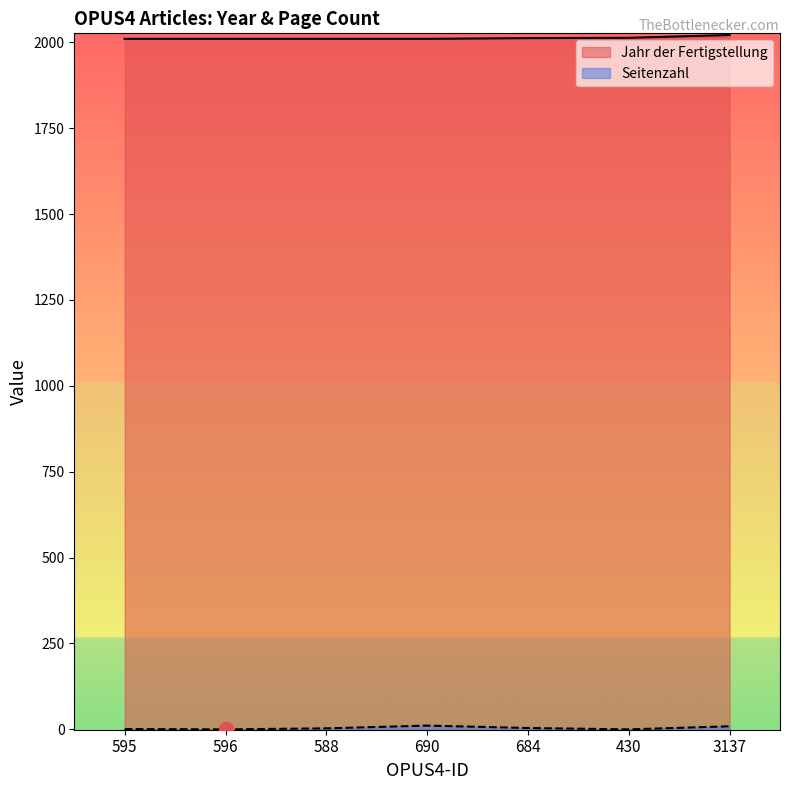

Is the value of Seitenzahl at 595 greater than the value of Jahr der Fertigstellung at 684?

No